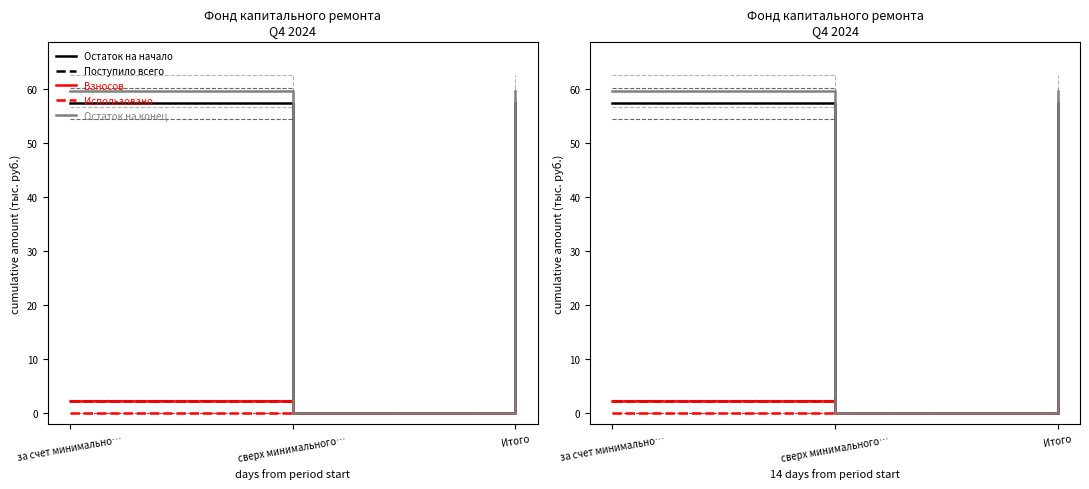

Which has a higher value, сверх минимального… or за счет минимально…?

за счет минимально…